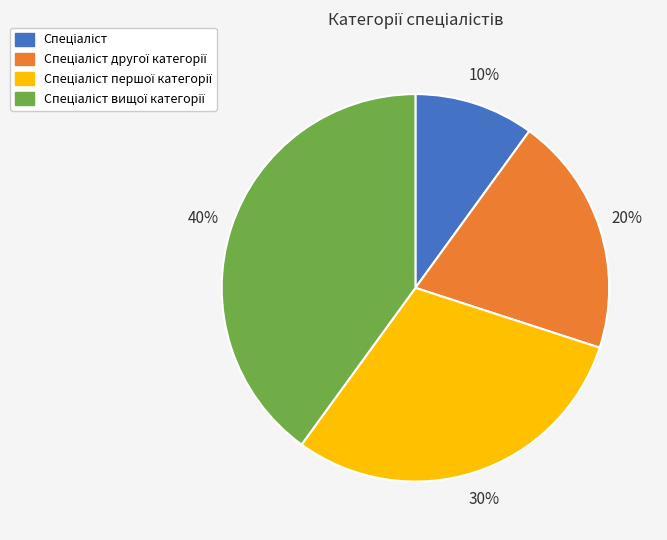

To the nearest percent, what is the average slice percentage?

25%